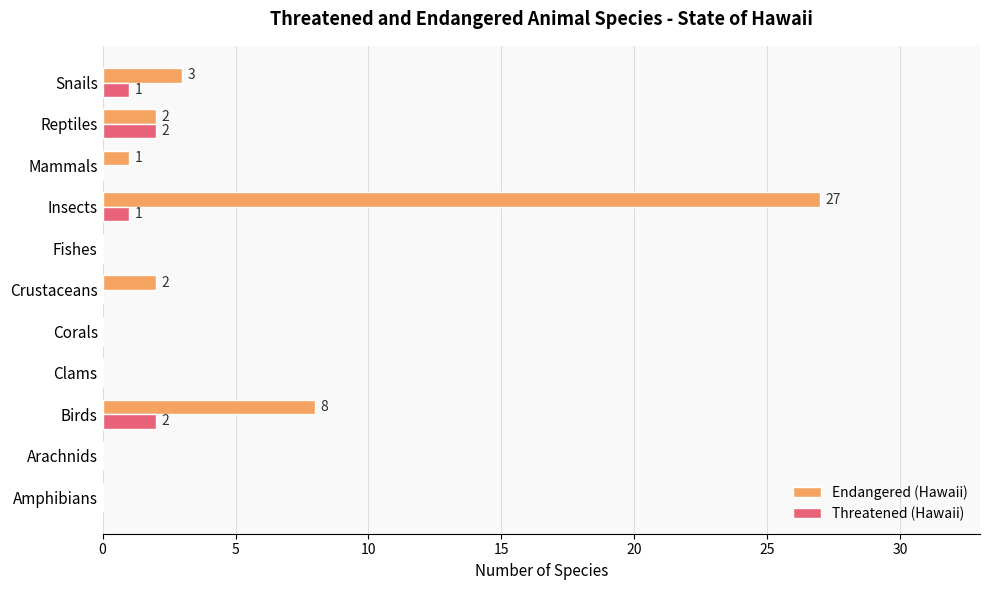

At which label is Endangered (Hawaii) closest to 13?

Birds